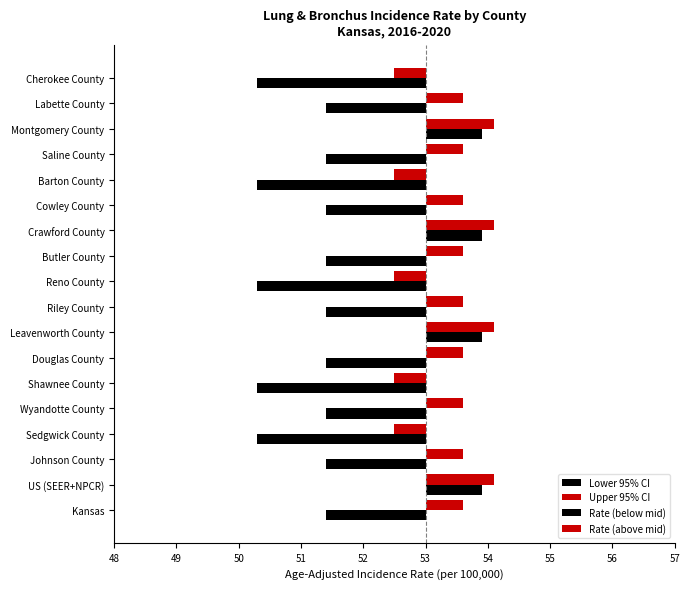

Reading right to left, transcribe all the data shown in this chart.

Lower 95% CI: 2.7	1.6	-0.9	1.6	2.7	1.6	-0.9	1.6	2.7	1.6	-0.9	1.6	2.7	1.6	2.7	1.6	-0.9	1.6
Upper 95% CI: -0.5	0.6	1.1	0.6	-0.5	0.6	1.1	0.6	-0.5	0.6	1.1	0.6	-0.5	0.6	-0.5	0.6	1.1	0.6
Rate (below mid): 1.6	0.0	0.0	0.5	1.6	0.0	0.0	0.5	1.6	0.0	0.0	0.5	1.6	0.0	1.6	0.0	0.0	0.5
Rate (above mid): 0.0	0.6	1.0	0.0	0.0	0.6	1.0	0.0	0.0	0.6	1.0	0.0	0.0	0.6	0.0	0.6	1.0	0.0